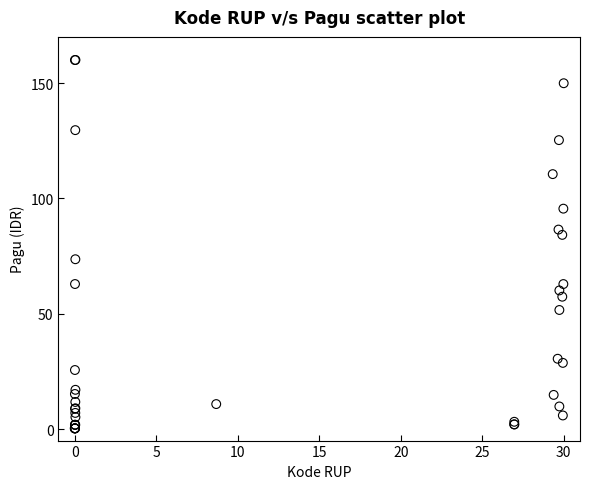

What Y value in the scatter plot is closest to 80?

84.2